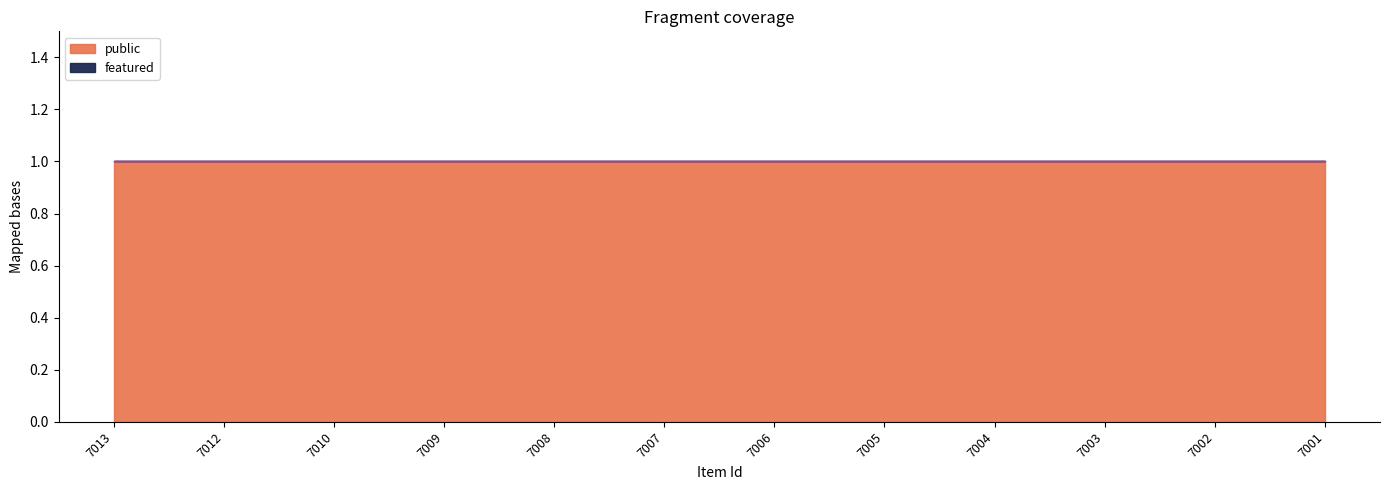

Is it true that public equals 1 at 7013?

False